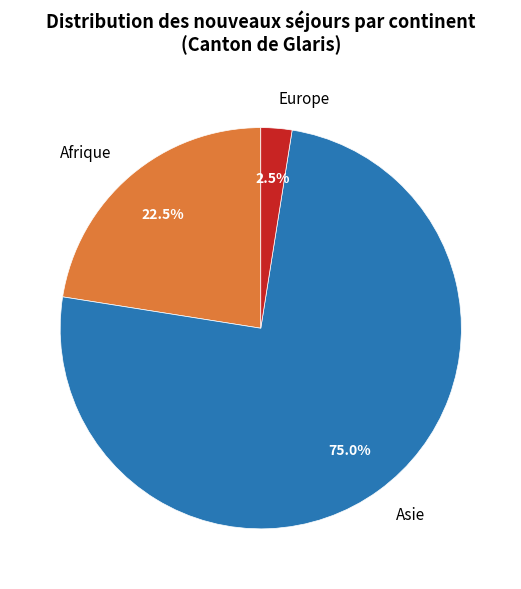

What percentage do Afrique and Asie together represent?

97.5%